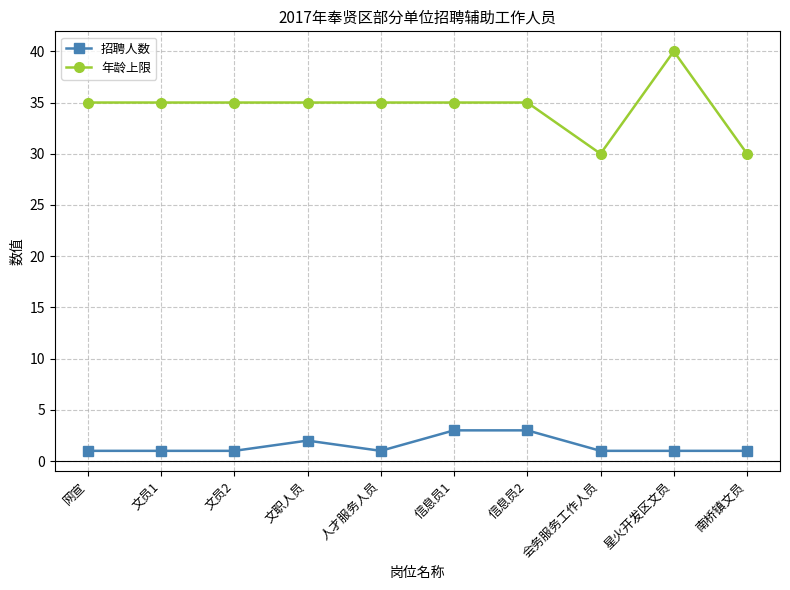

What is the average value of the 招聘人数 series?

2